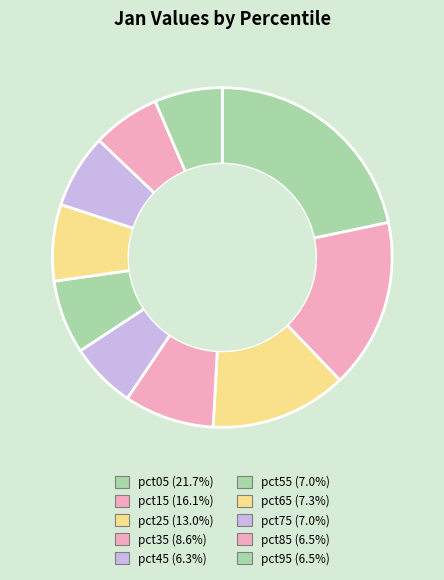

How many slices are in this pie chart?

10